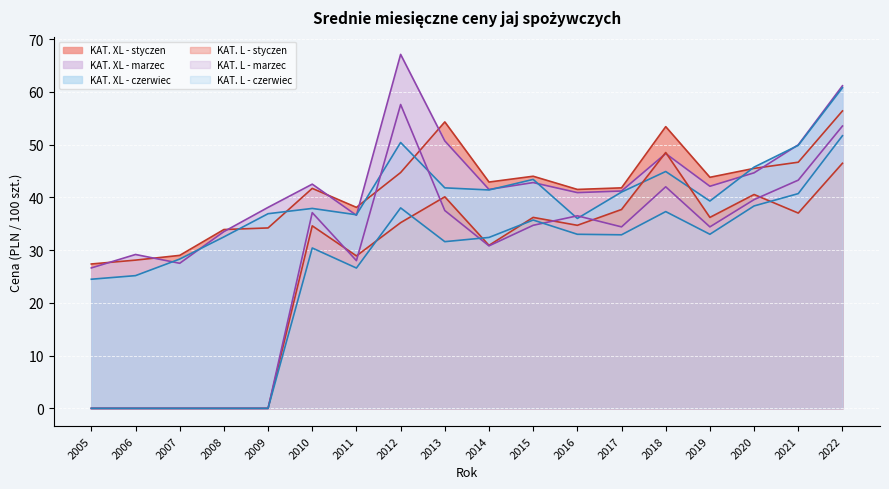

What is the difference between the highest and lowest values at 2012?

31.9